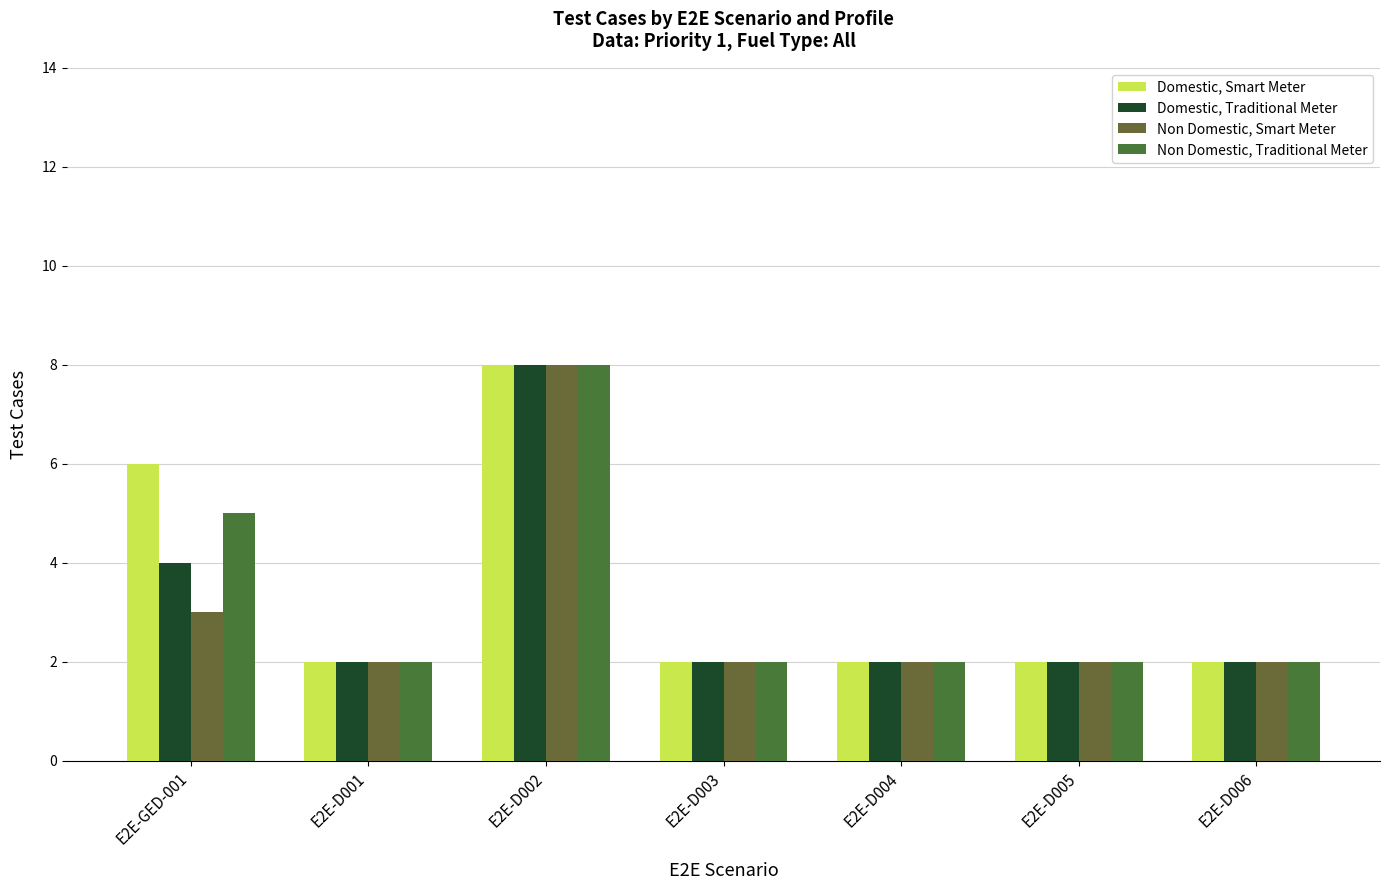

List the labels in order of Domestic, Smart Meter value, largest first.

E2E-D002, E2E-GED-001, E2E-D001, E2E-D003, E2E-D004, E2E-D005, E2E-D006